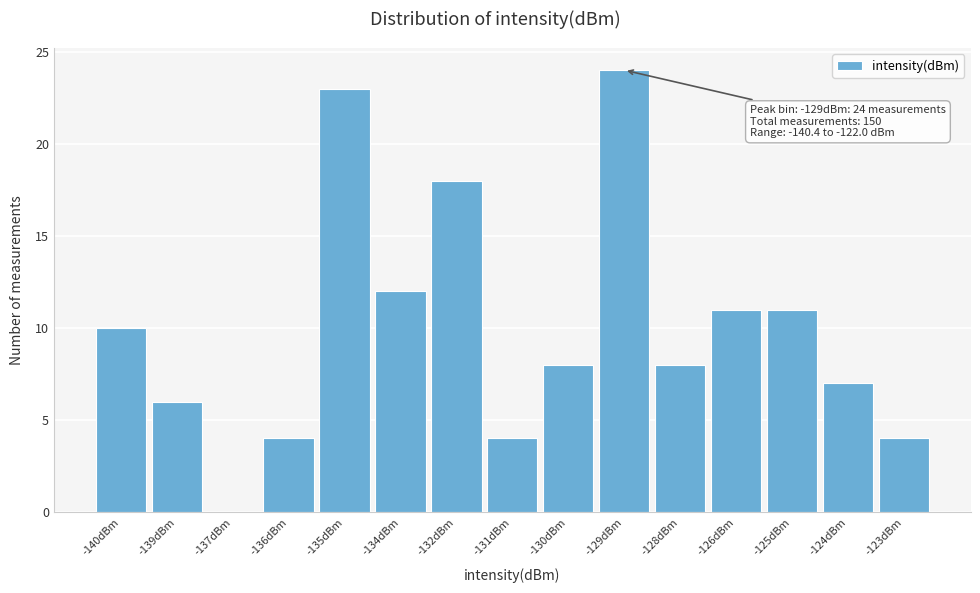

Reading left to right, extract all data points from this chart.

-140dBm=10	-139dBm=6	-137dBm=0	-136dBm=4	-135dBm=23	-134dBm=12	-132dBm=18	-131dBm=4	-130dBm=8	-129dBm=24	-128dBm=8	-126dBm=11	-125dBm=11	-124dBm=7	-123dBm=4